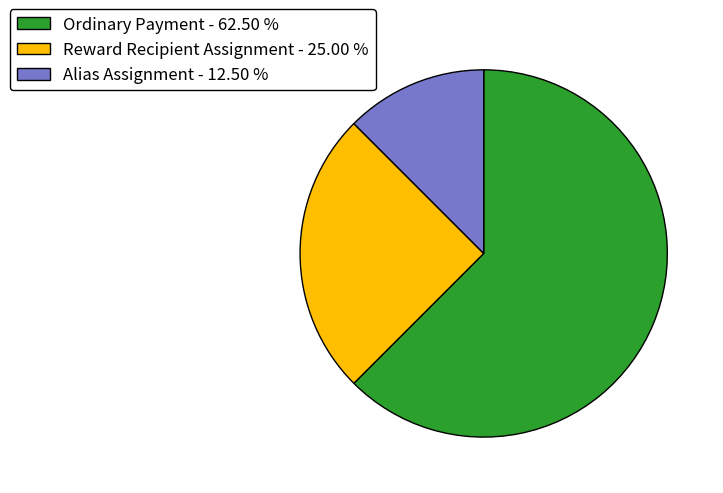

Which has a higher value, Reward Recipient Assignment - 25.00 % or Ordinary Payment - 62.50 %?

Ordinary Payment - 62.50 %